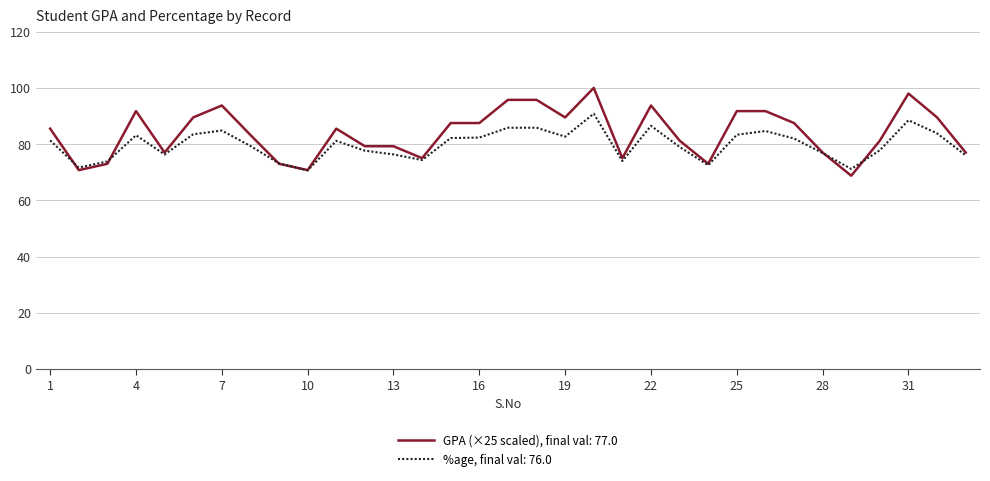

What is the greatest value displayed?

100.0